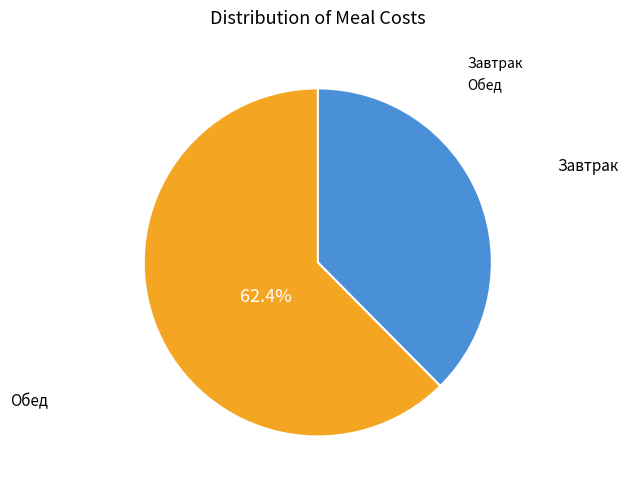

How many segments does this pie chart have?

2